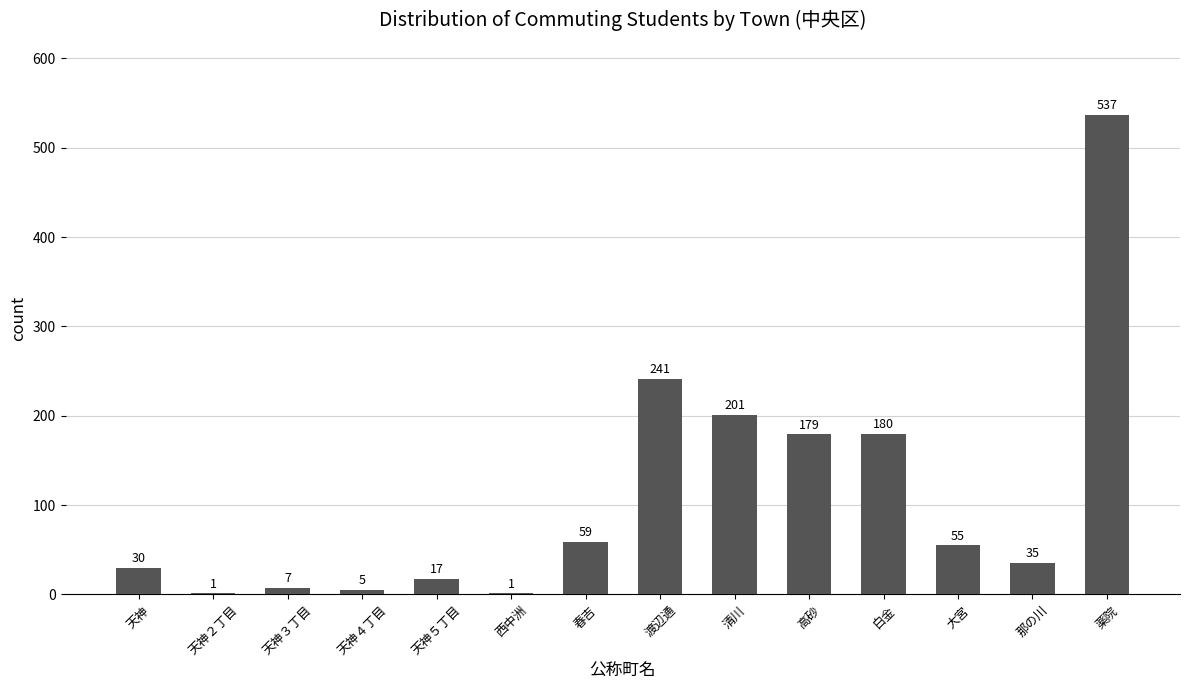

Approximately how many times larger is the value at 薬院 compared to 渡辺通?

2.2